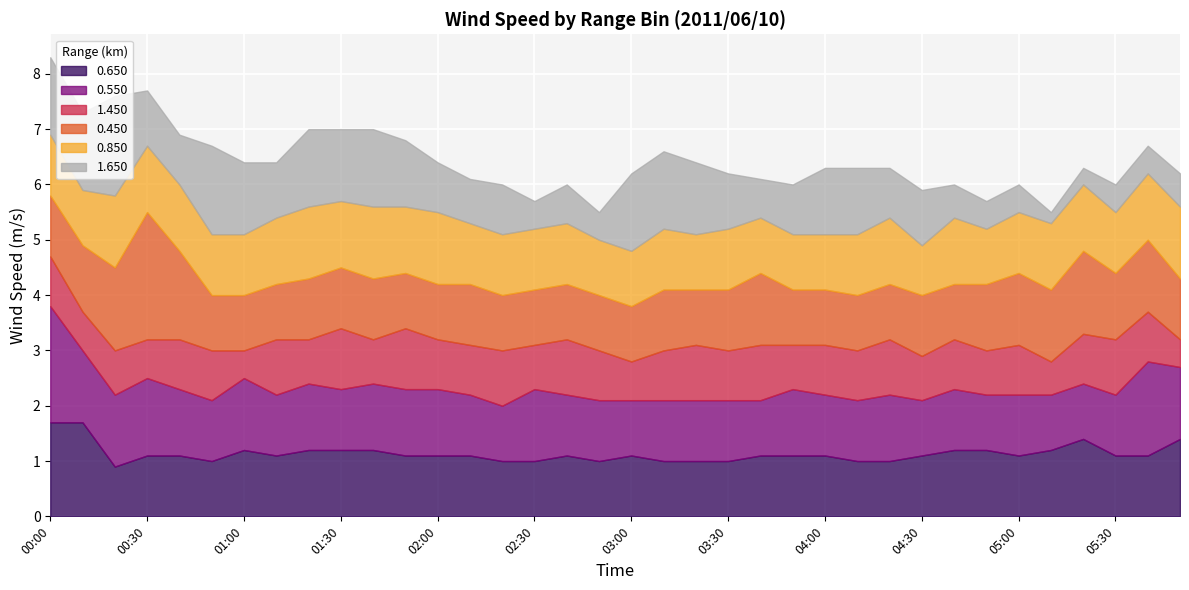

What is the difference between the maximum and second lowest values in the 0.450 series?

1.3